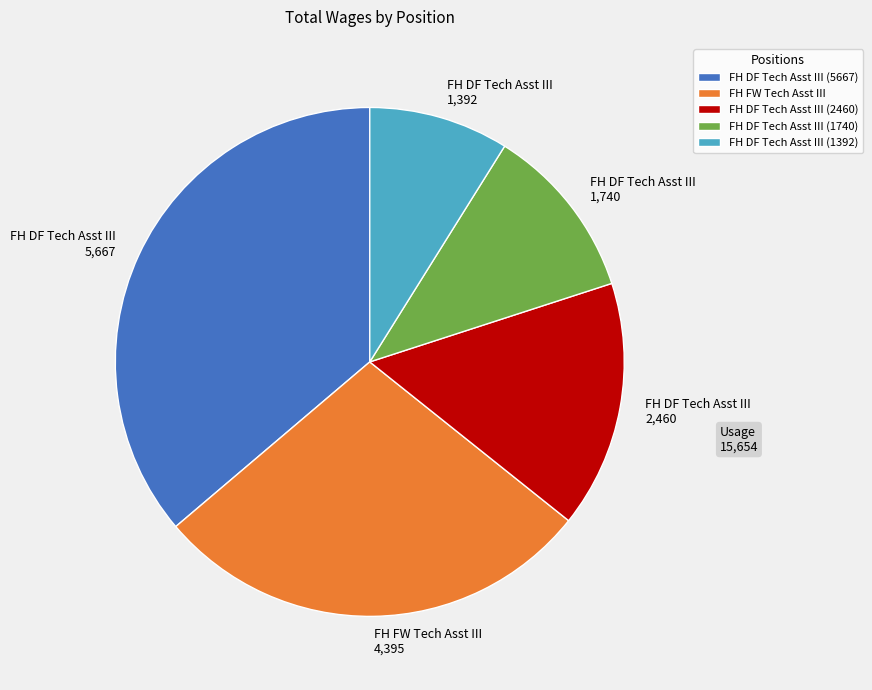

Rank the categories by value from highest to lowest.

FH DF Tech Asst III (5667), FH FW Tech Asst III, FH DF Tech Asst III (2460), FH DF Tech Asst III (1740), FH DF Tech Asst III (1392)